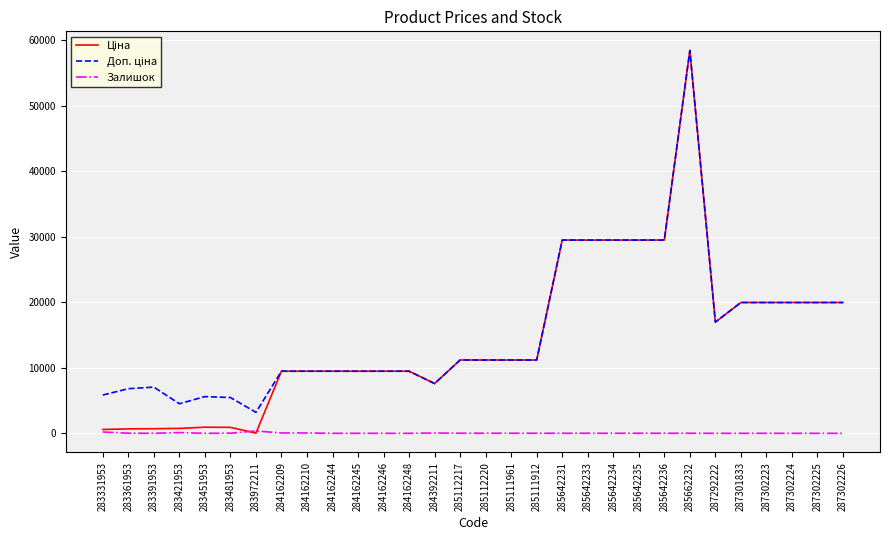

The Залишок series shows 44.0 at 284392211. True or false?

True